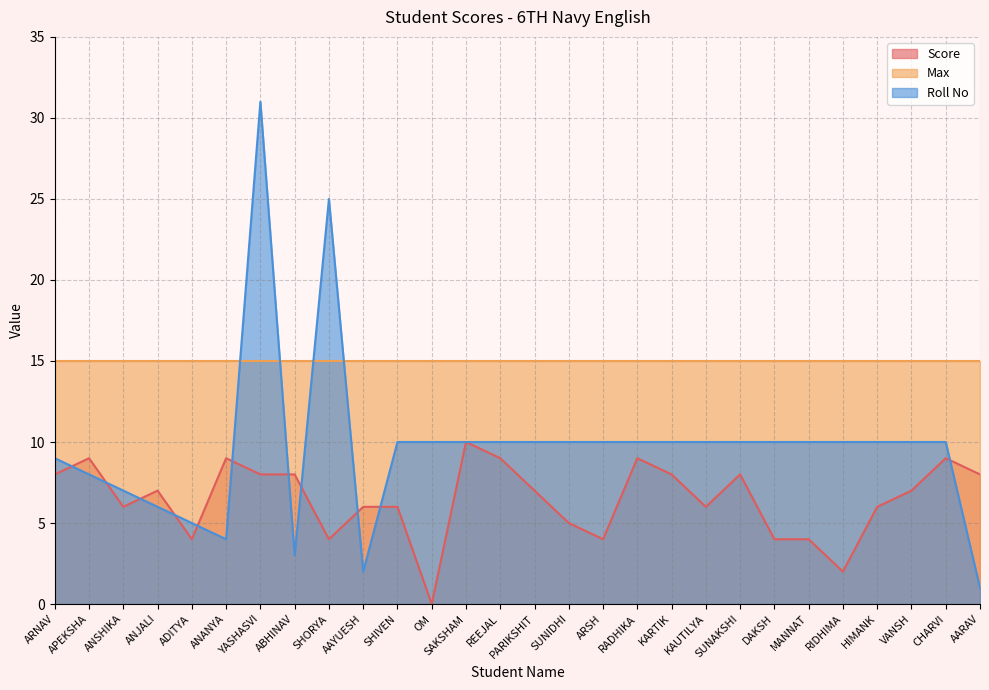

The Score series shows 6 at ANSHIKA. True or false?

True